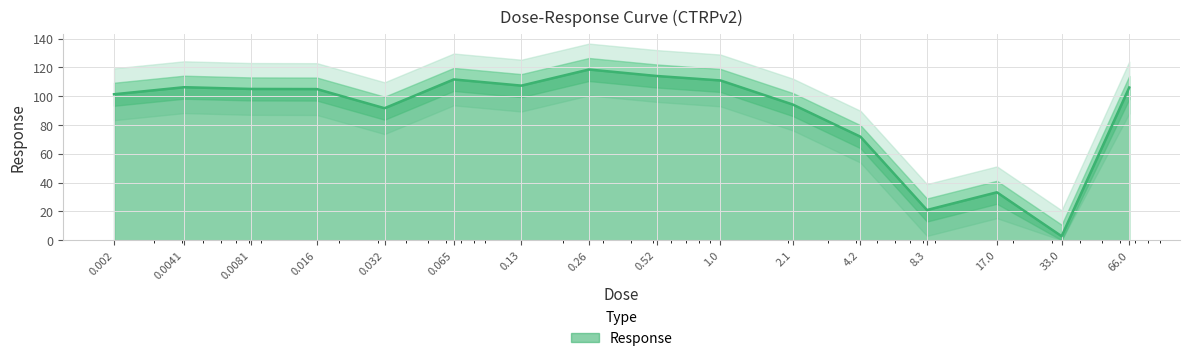

What is the label of the 12th point from the right?

0.032